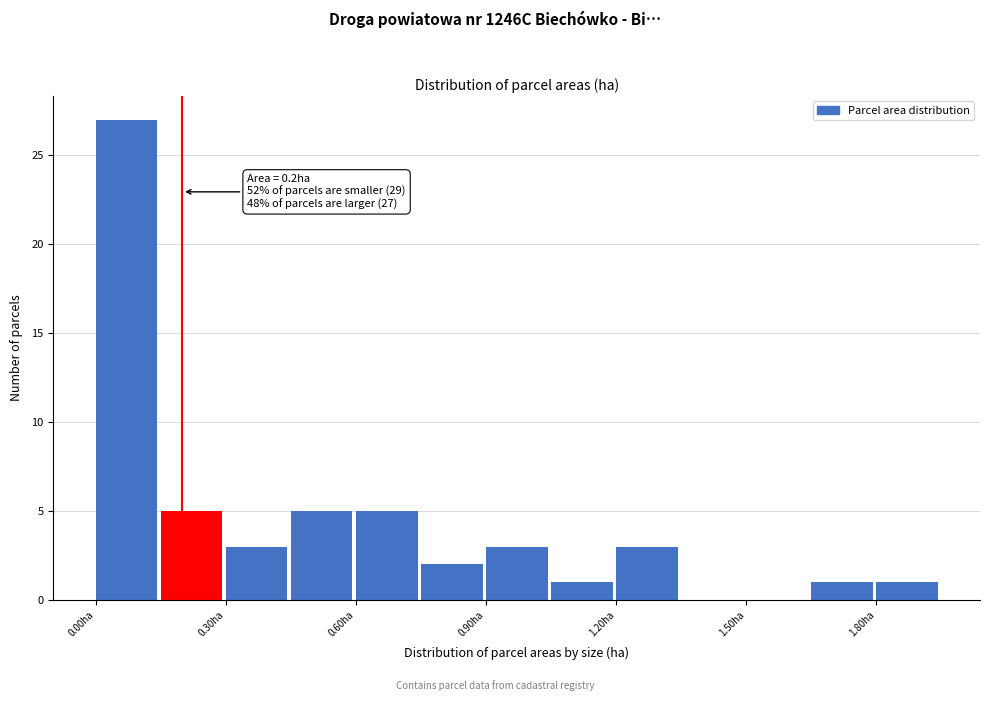

Around what value on the x-axis is the tallest bar? Give the approximate position of its centre, as read against the axis.

0.05